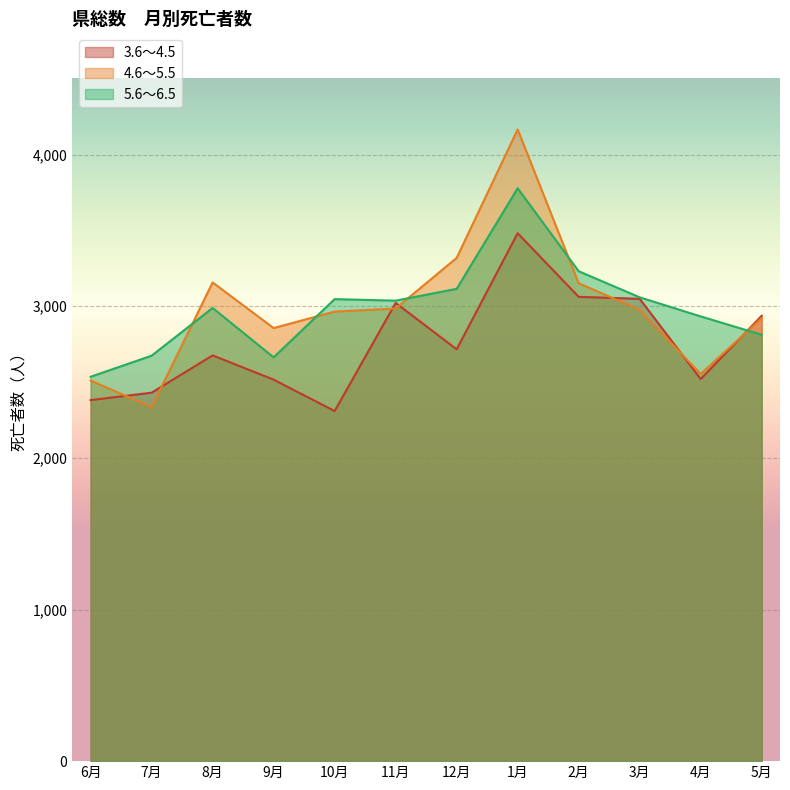

Which category has the lowest value across all series?

10月